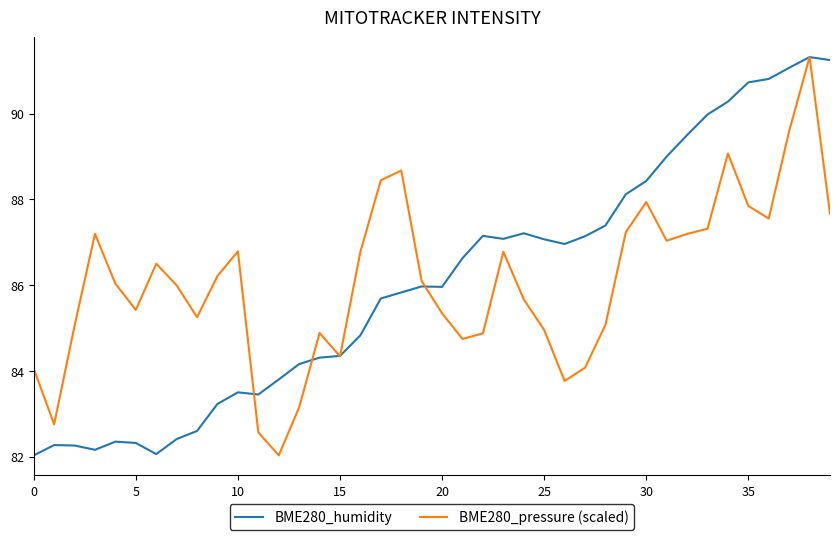

What is the minimum value for BME280_humidity?

82.0